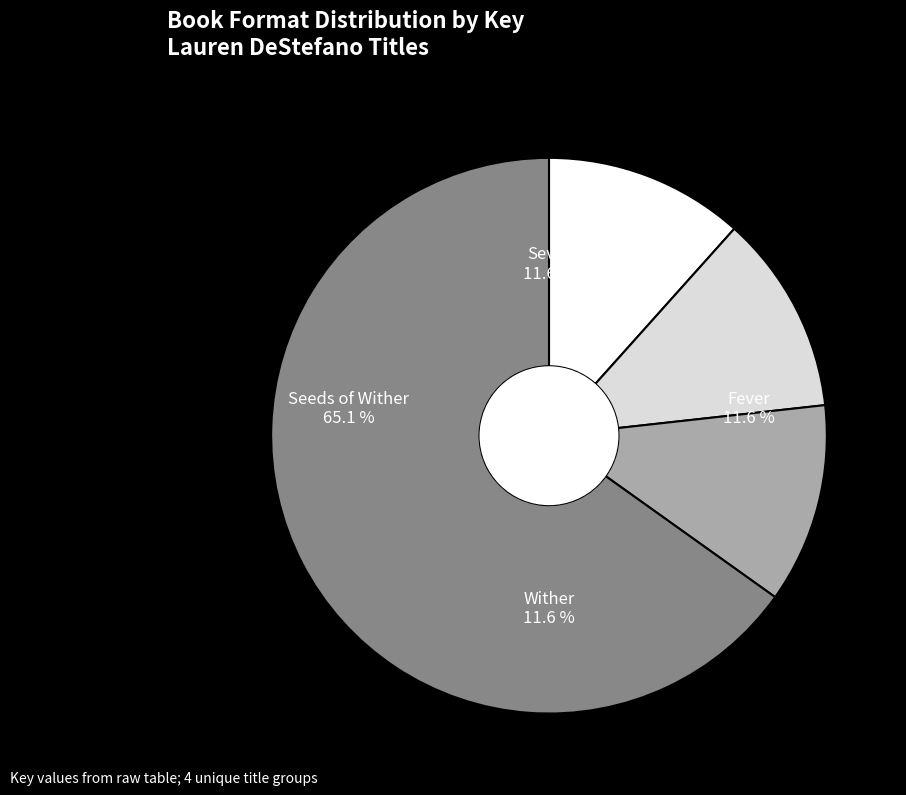

Does Seeds of Wither account for over 50% of the chart?

Yes